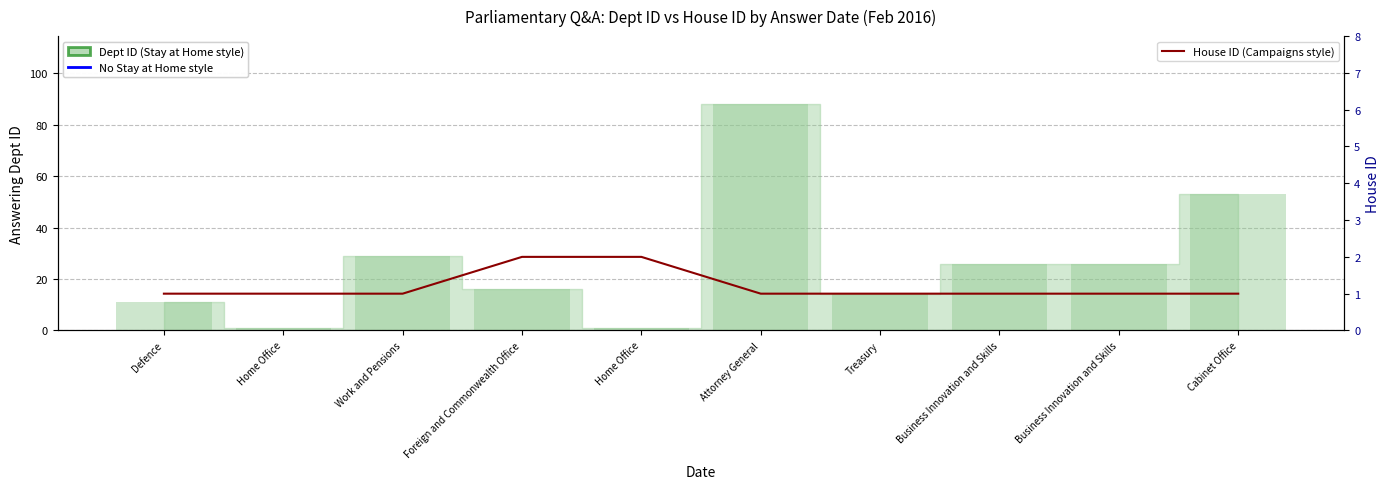

Which has a higher value, Defence or Business Innovation and Skills?

Business Innovation and Skills